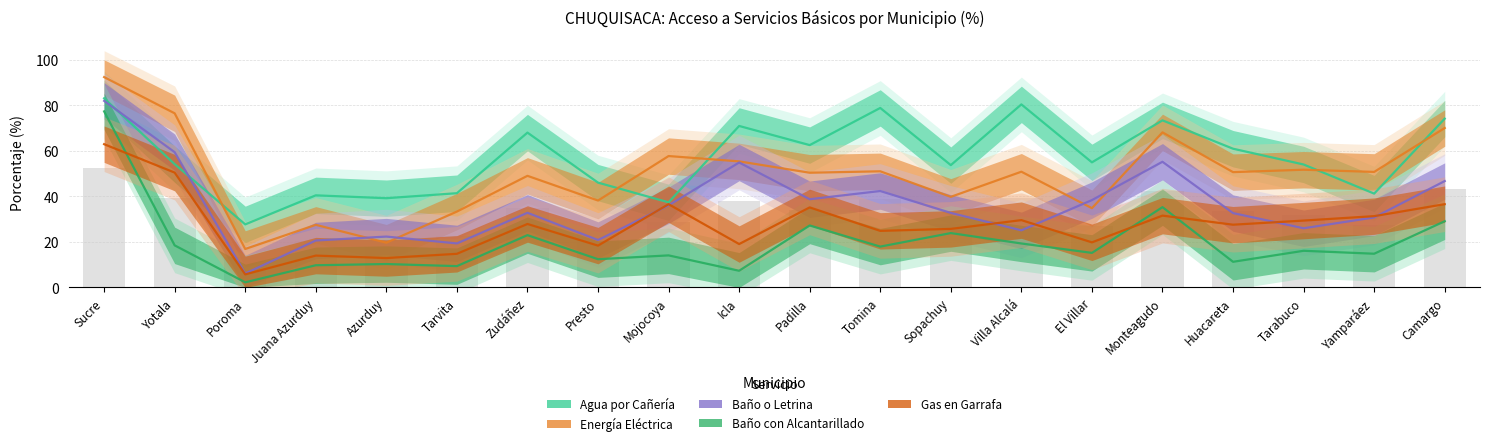

What is the spread (max minus min) of values at Yamparáez?

35.9